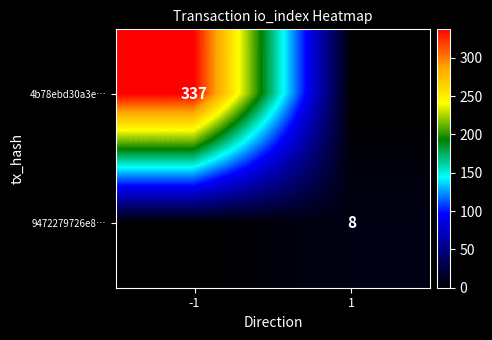

The value of 4b78ebd30a3e… at -1 is 575. True or false?

False